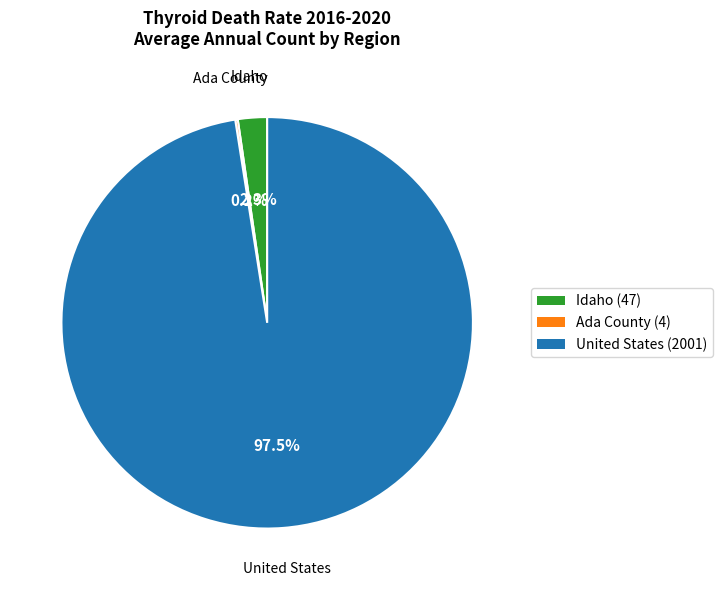

What is the largest slice in the pie chart?

United States